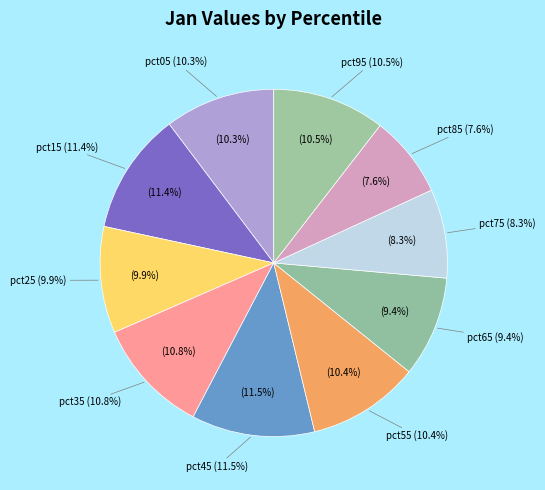

Combined, what portion of the pie is pct65 and pct85?

17.0%